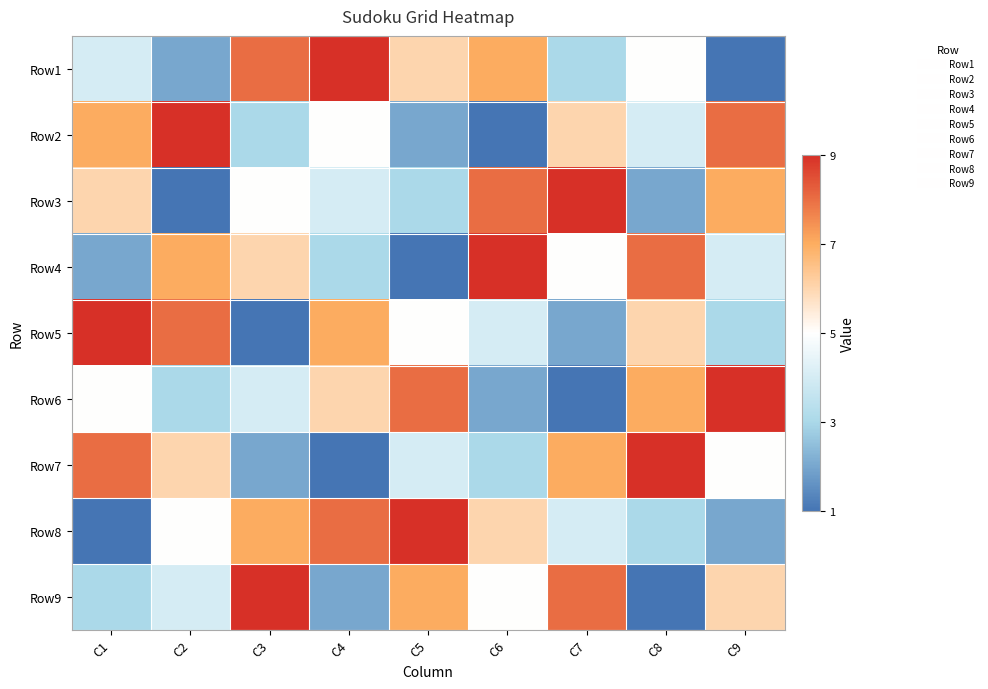

Reading left to right, what are all the values shown in this chart?

Row1: C1=4	C2=2	C3=8	C4=9	C5=6	C6=7	C7=3	C8=5	C9=1
Row2: C1=7	C2=9	C3=3	C4=5	C5=2	C6=1	C7=6	C8=4	C9=8
Row3: C1=6	C2=1	C3=5	C4=4	C5=3	C6=8	C7=9	C8=2	C9=7
Row4: C1=2	C2=7	C3=6	C4=3	C5=1	C6=9	C7=5	C8=8	C9=4
Row5: C1=9	C2=8	C3=1	C4=7	C5=5	C6=4	C7=2	C8=6	C9=3
Row6: C1=5	C2=3	C3=4	C4=6	C5=8	C6=2	C7=1	C8=7	C9=9
Row7: C1=8	C2=6	C3=2	C4=1	C5=4	C6=3	C7=7	C8=9	C9=5
Row8: C1=1	C2=5	C3=7	C4=8	C5=9	C6=6	C7=4	C8=3	C9=2
Row9: C1=3	C2=4	C3=9	C4=2	C5=7	C6=5	C7=8	C8=1	C9=6